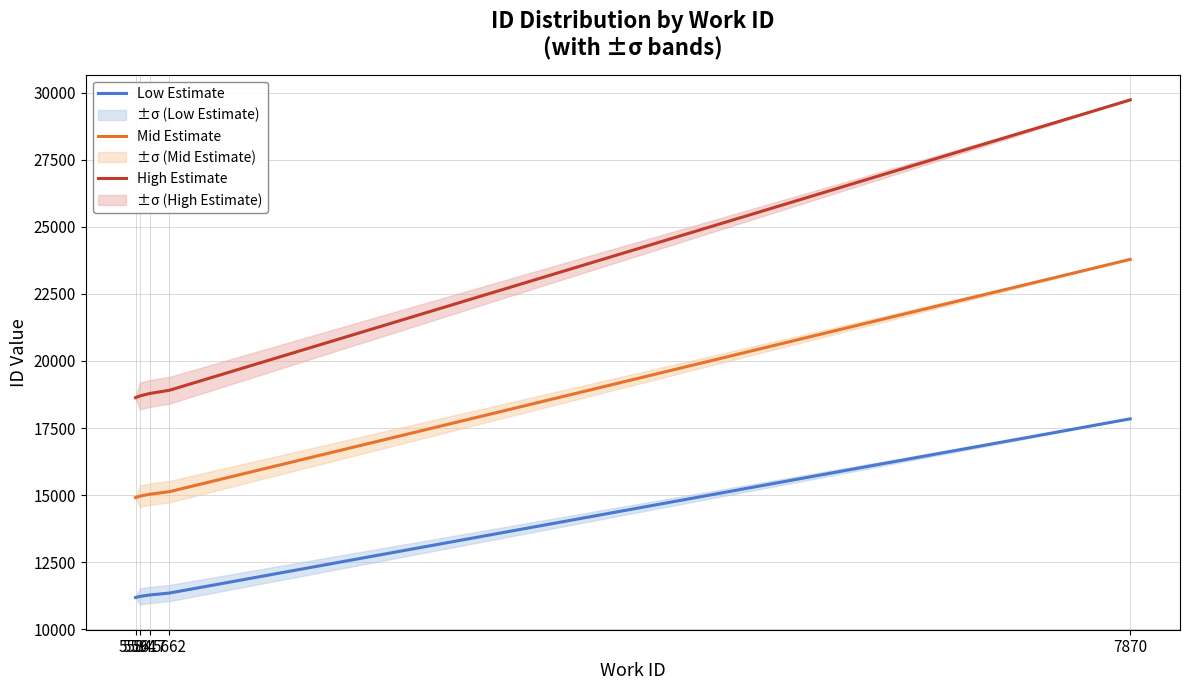

How many lines are shown in the chart?

3